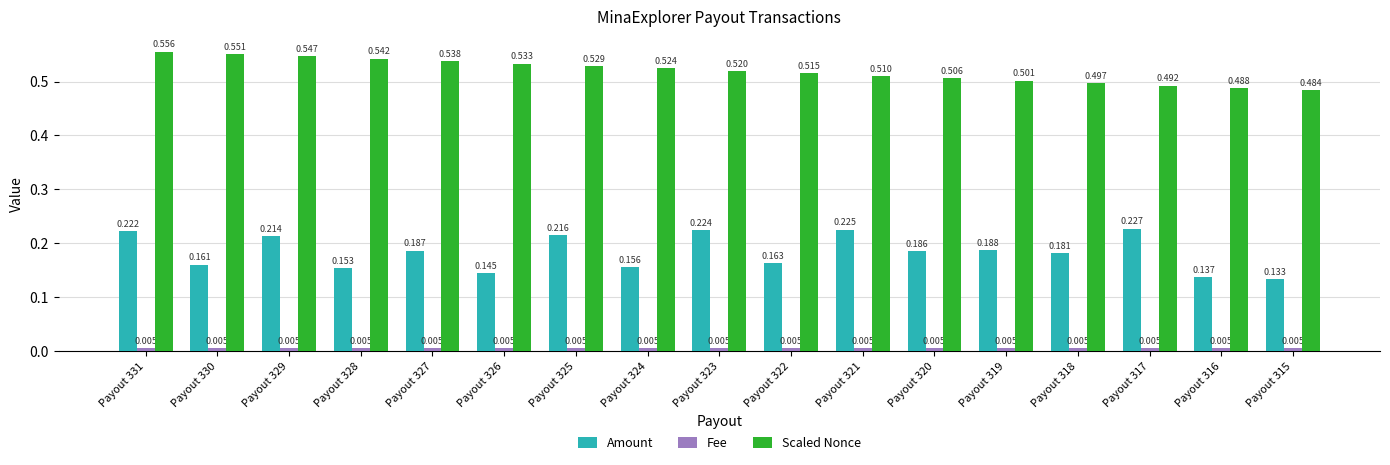

What is the total value across all series at Payout 327?

0.7